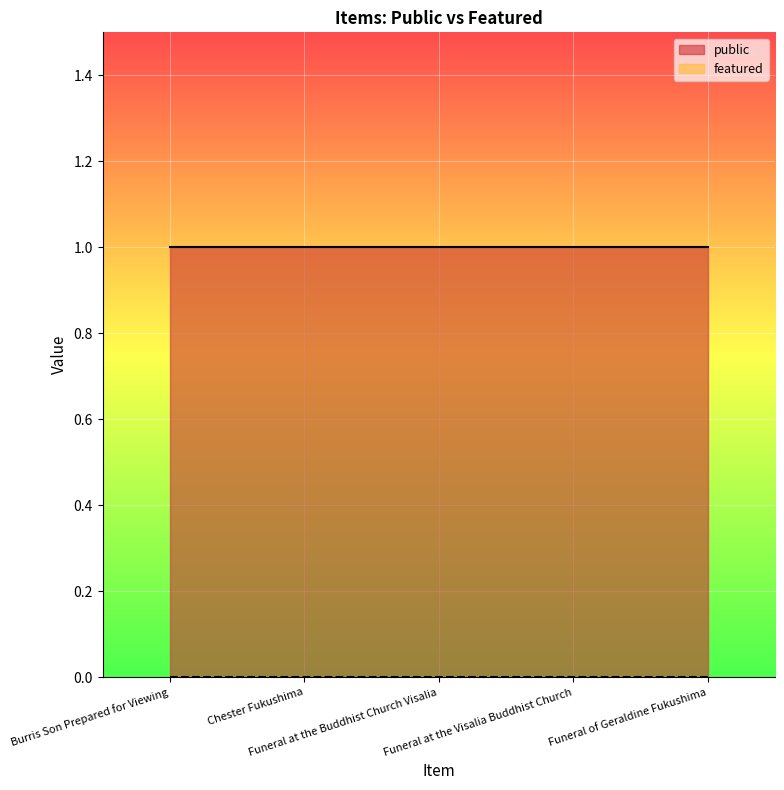

True or false: featured and public intersect in this chart.

False